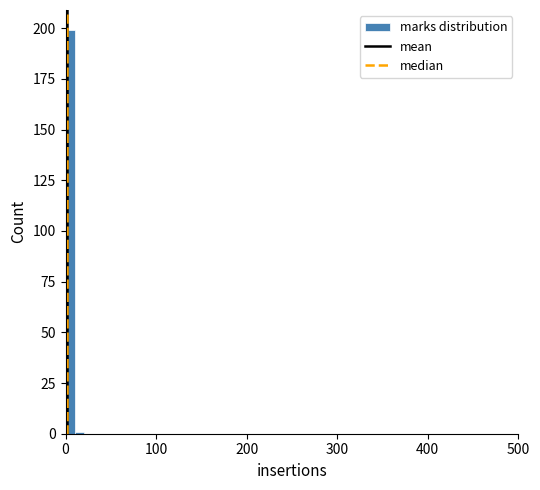

Around what value on the x-axis is the tallest bar? Give the approximate position of its centre, as read against the axis.

10